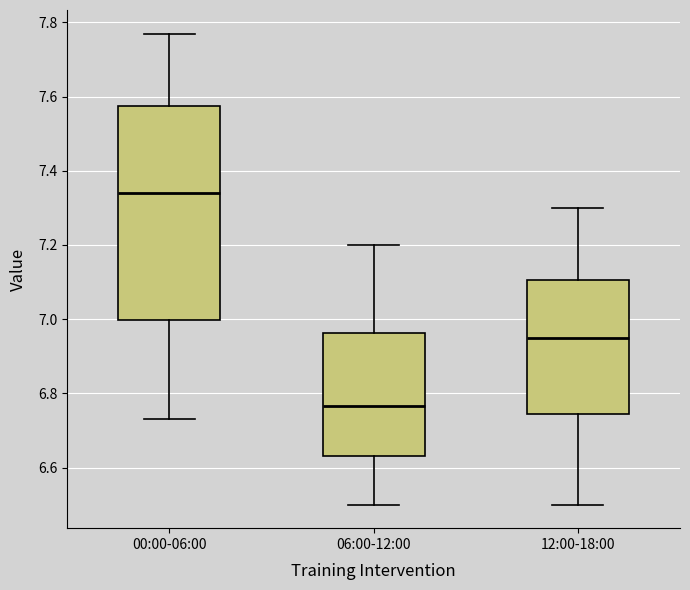

Where is the lower edge of the box for 00:00-06:00 on the y-axis? The values are not printed on the chart, so give them approximately, as read against the axis.

7.00